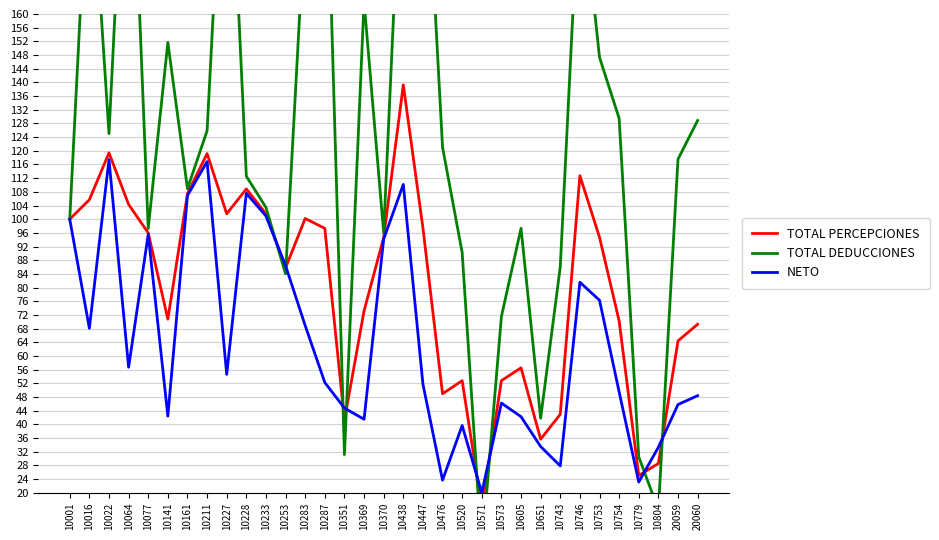

At which label does TOTAL DEDUCCIONES reach its minimum?

10571